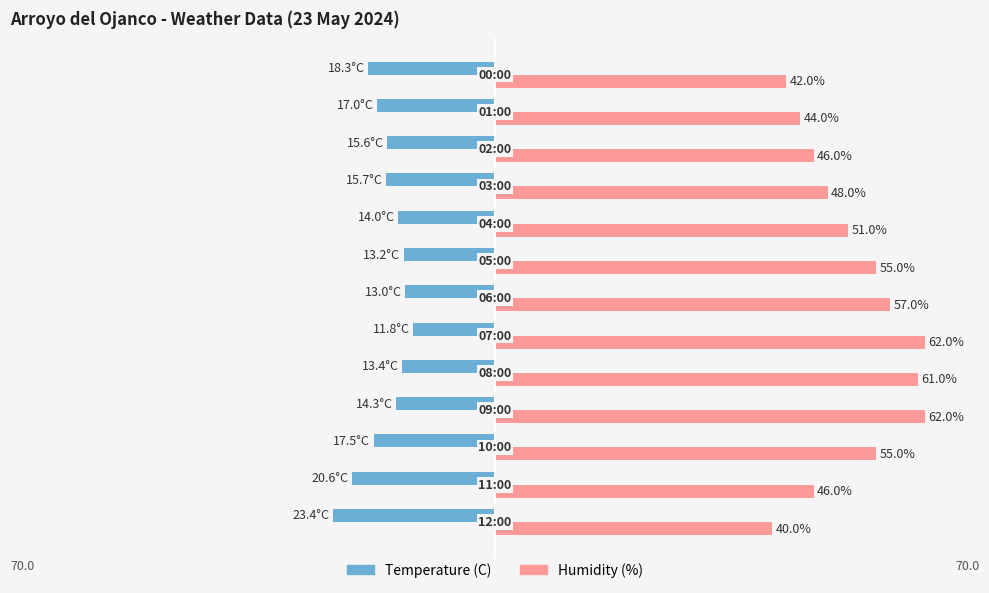

Which series has the largest range (max minus min)?

Humidity (%)